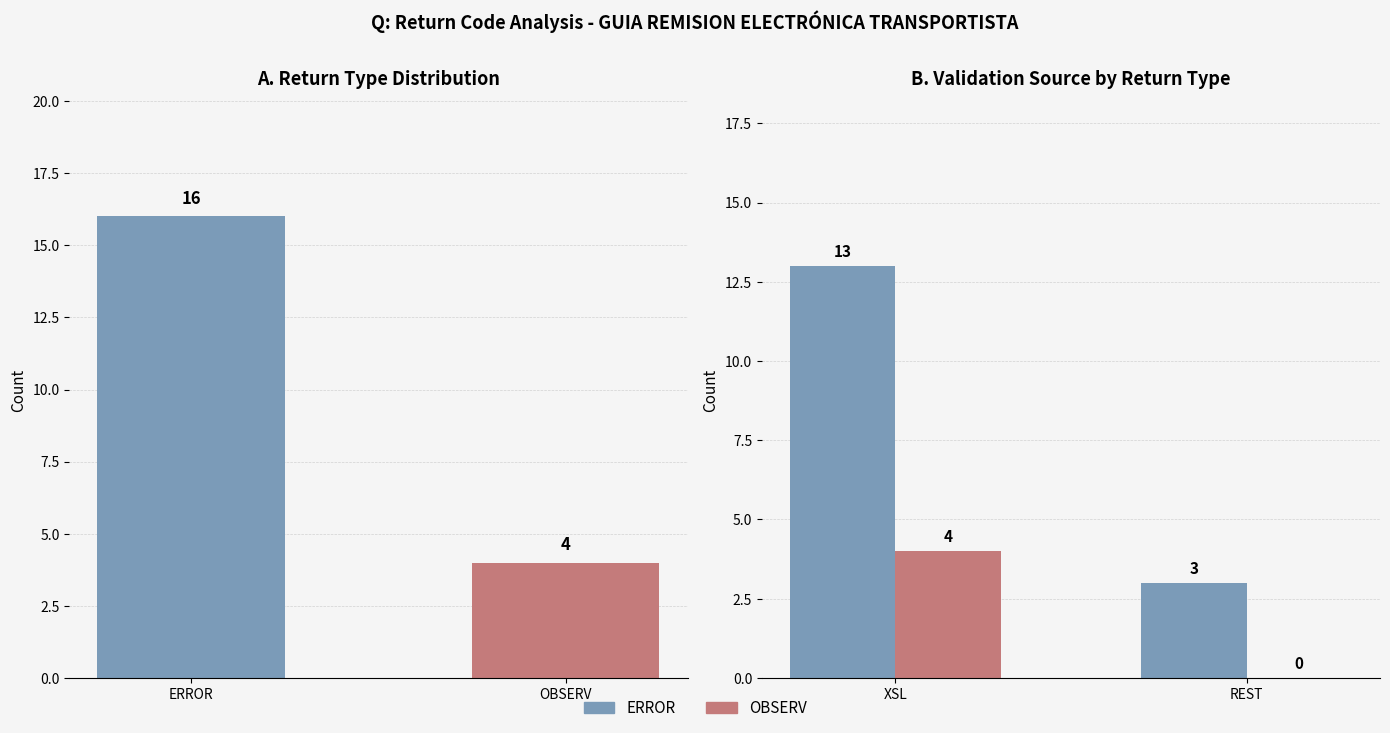

At which category does the chart reach its minimum across all series?

REST